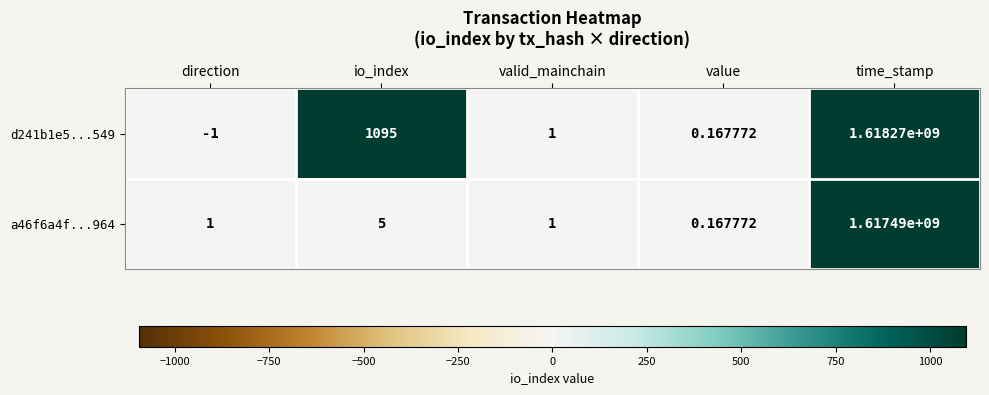

What is the maximum value shown in the chart?

1618270000.0